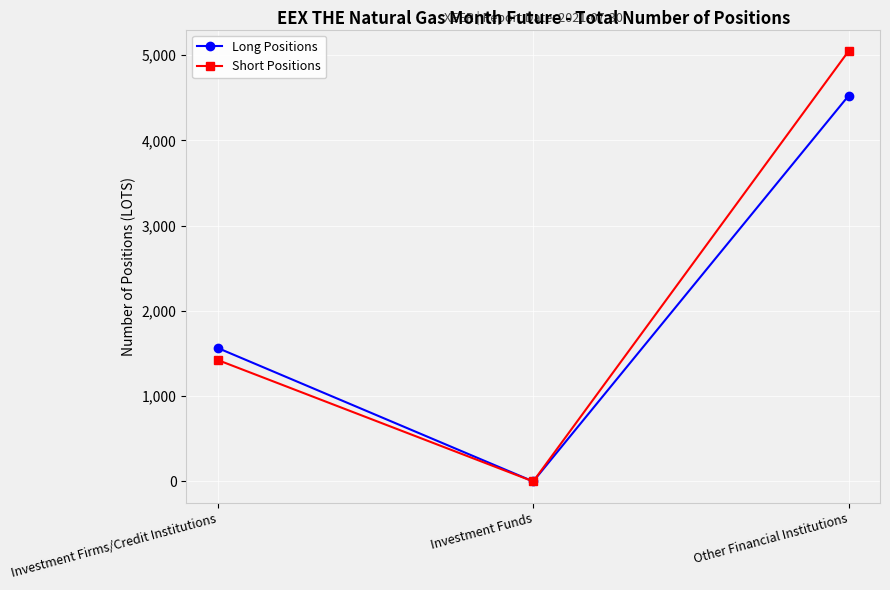

What is the difference between the highest and lowest values at Investment Firms/Credit Institutions?

141.0